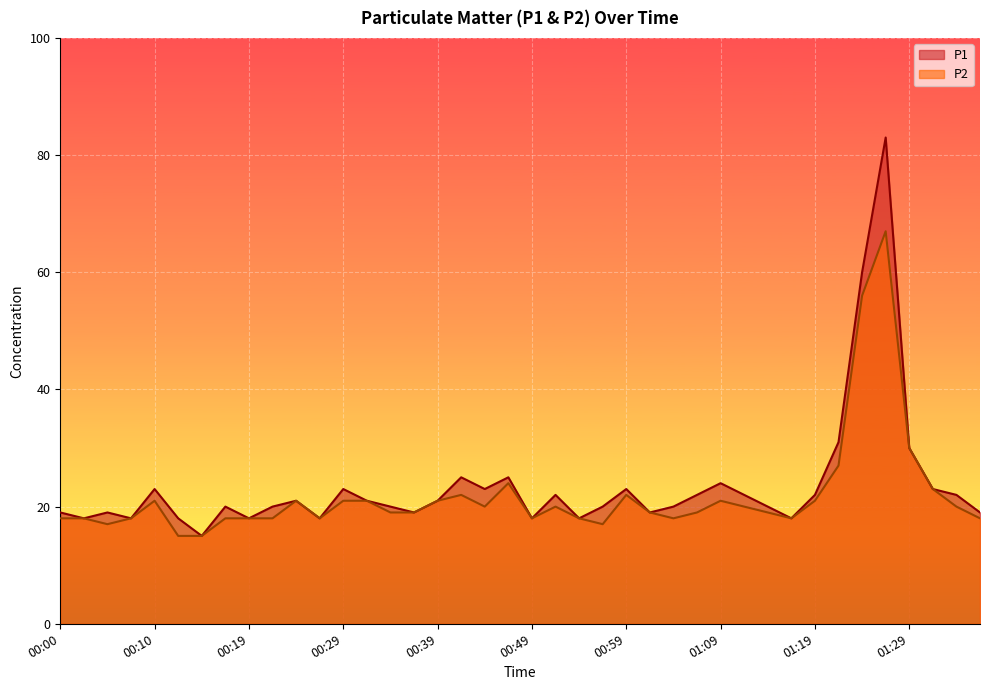

Where does the P2 series first go above 19?

00:10